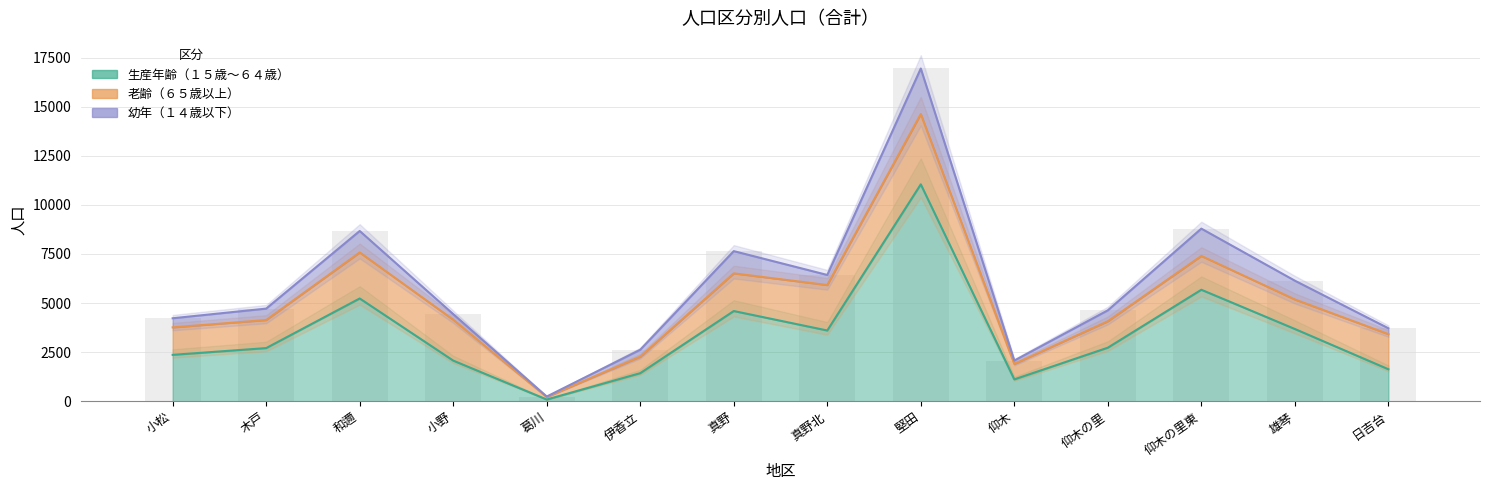

What is the difference between the highest and lowest values at 木戸?

2011